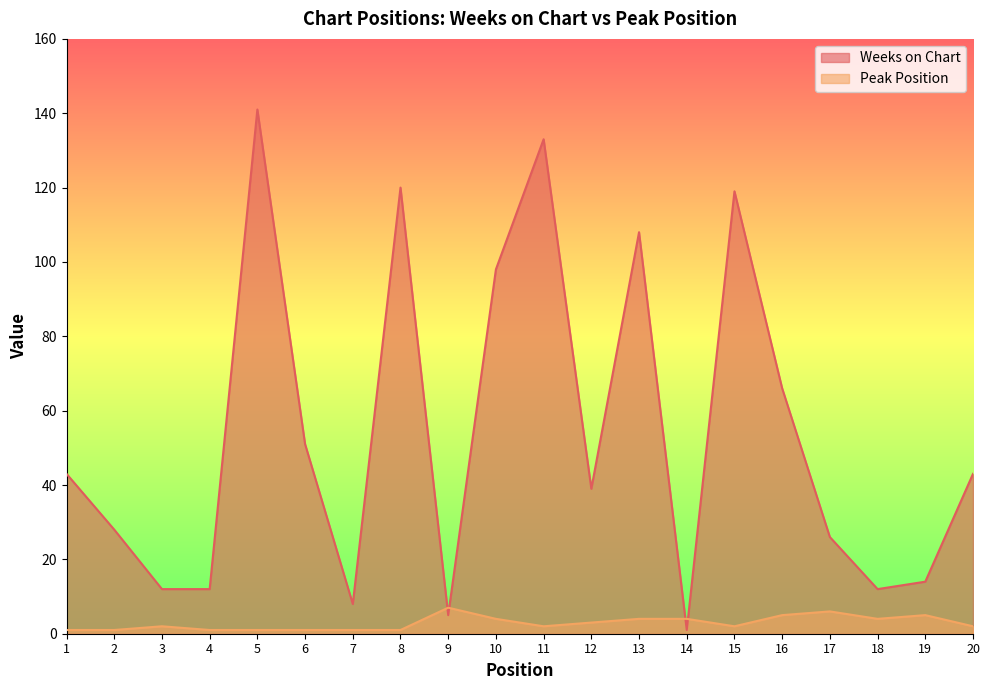

What is the sum of all Weeks on Chart values?

1079